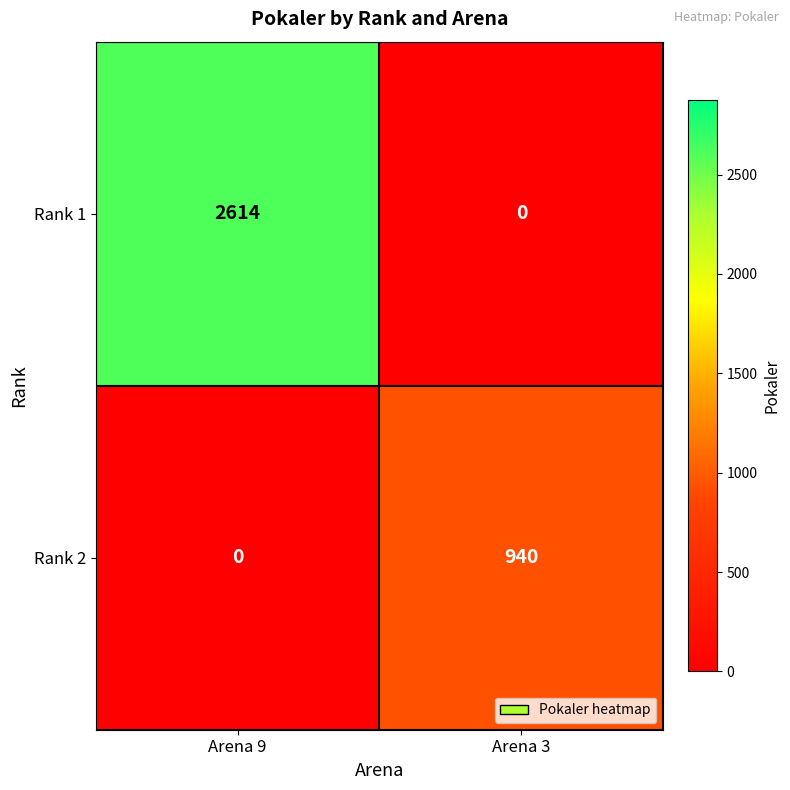

At Arena 9, list the series in order from largest to smallest.

Rank 1, Rank 2